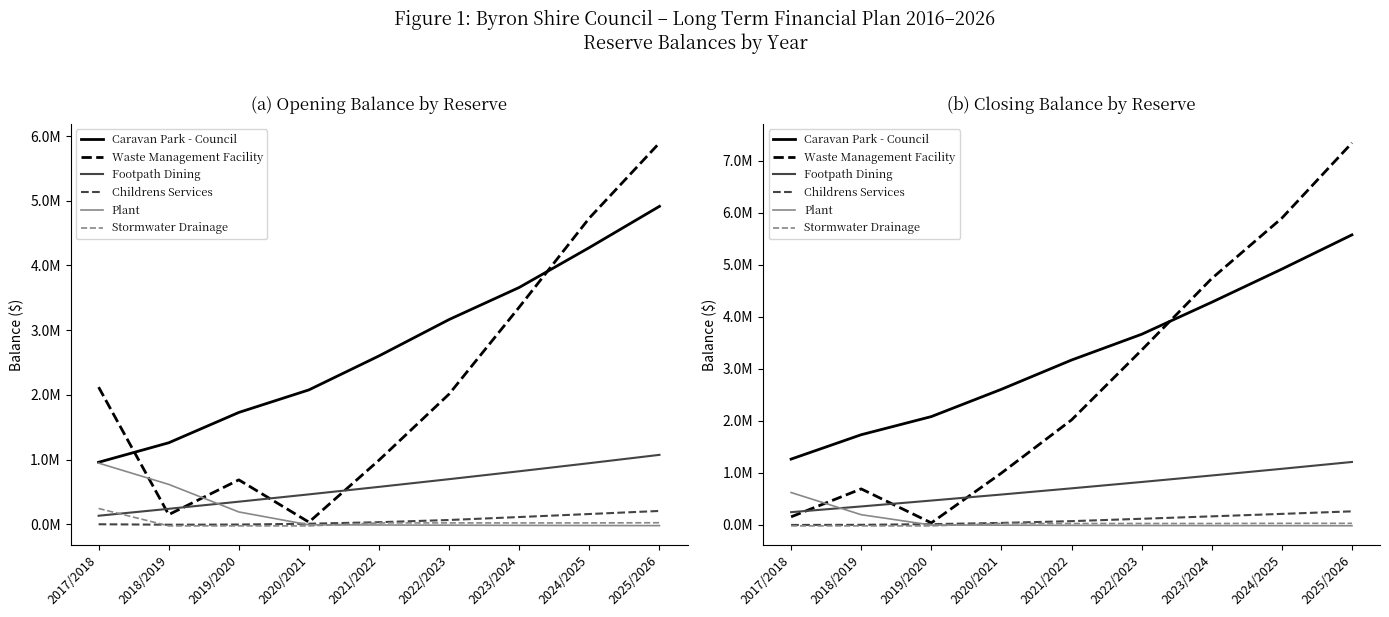

Where does the Footpath Dining series first go above 697020?

2022/2023